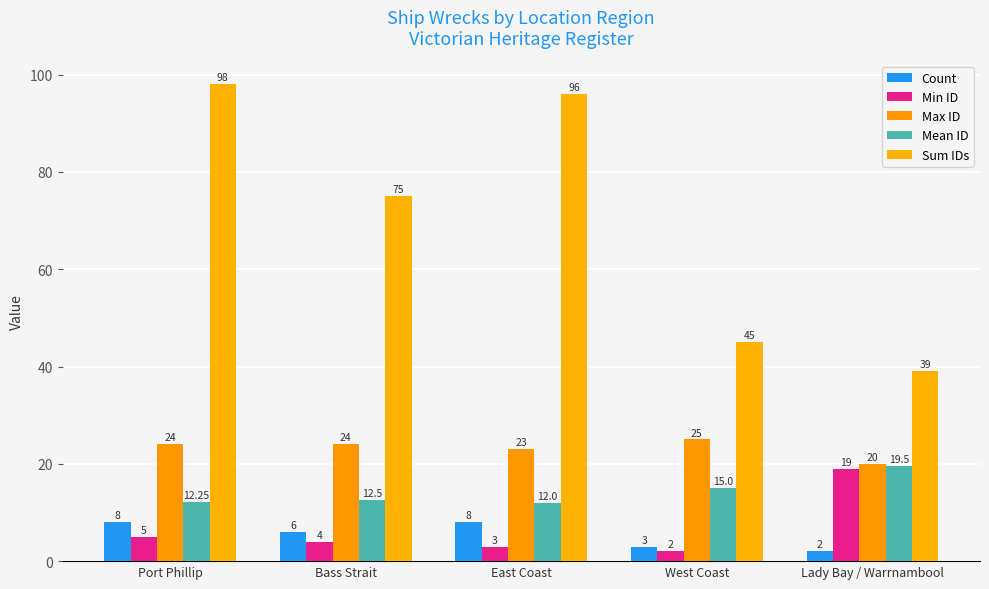

Which series changed the most between Port Phillip and West Coast?

Sum IDs